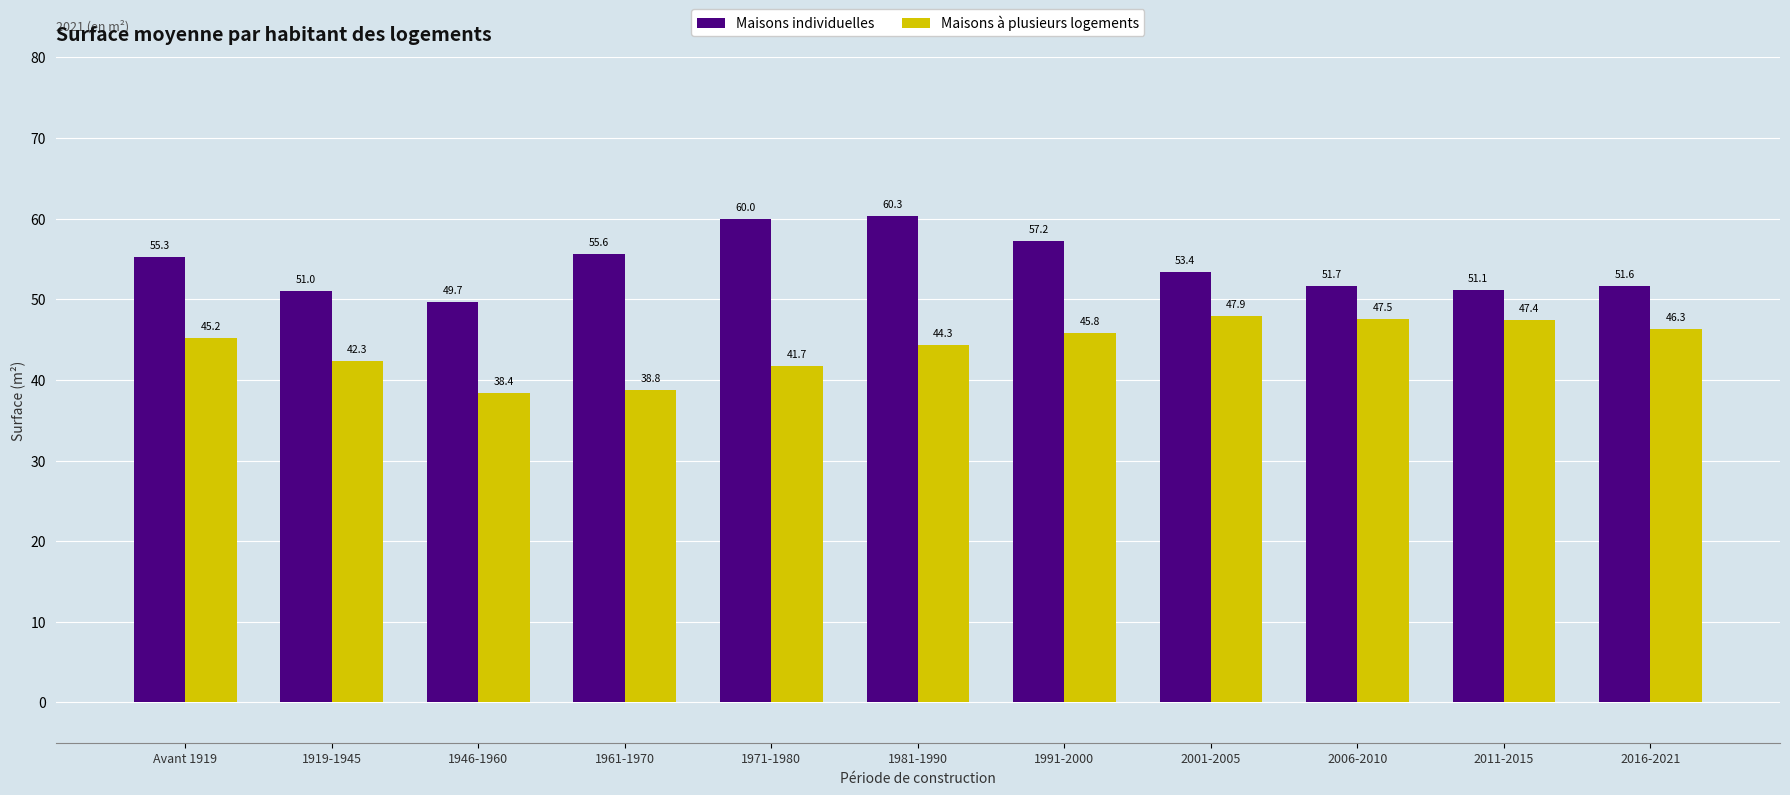

List the labels in order of Maisons à plusieurs logements value, smallest first.

1946-1960, 1961-1970, 1971-1980, 1919-1945, 1981-1990, Avant 1919, 1991-2000, 2016-2021, 2011-2015, 2006-2010, 2001-2005